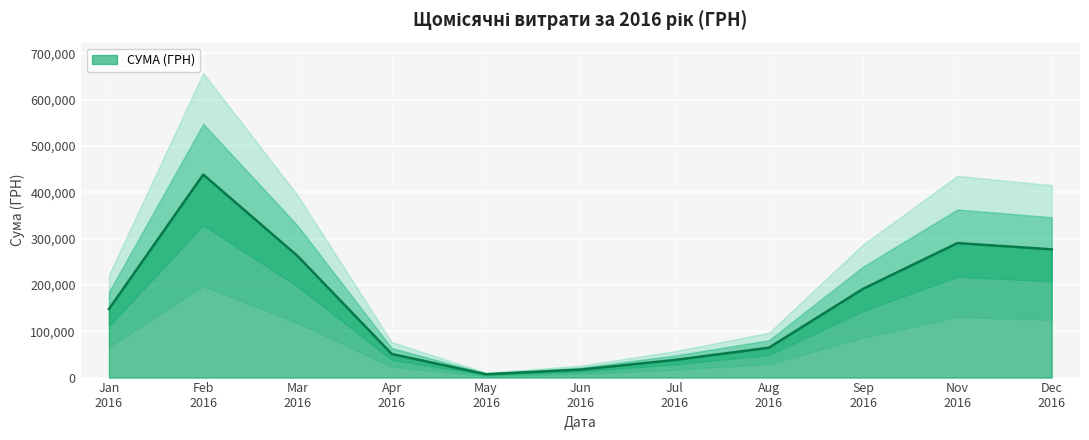

What is the highest value of the СУМА (ГРН) series?

438219.4